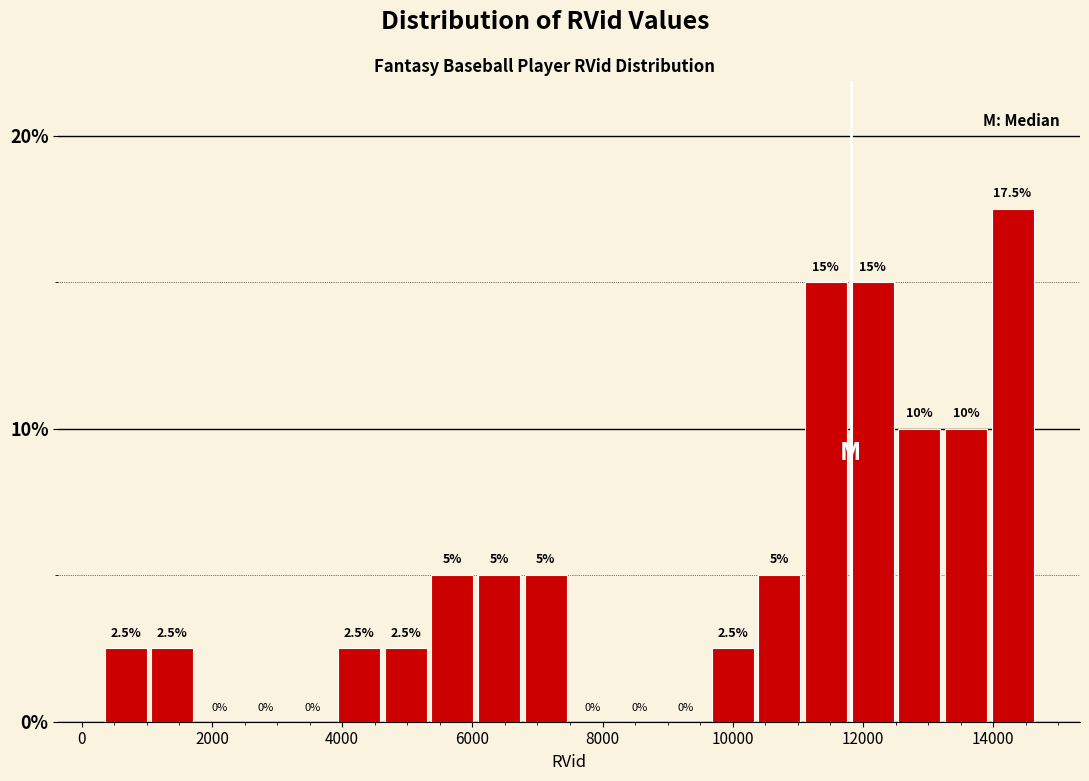

Around what value on the x-axis is the tallest bar? Give the approximate position of its centre, as read against the axis.

14200